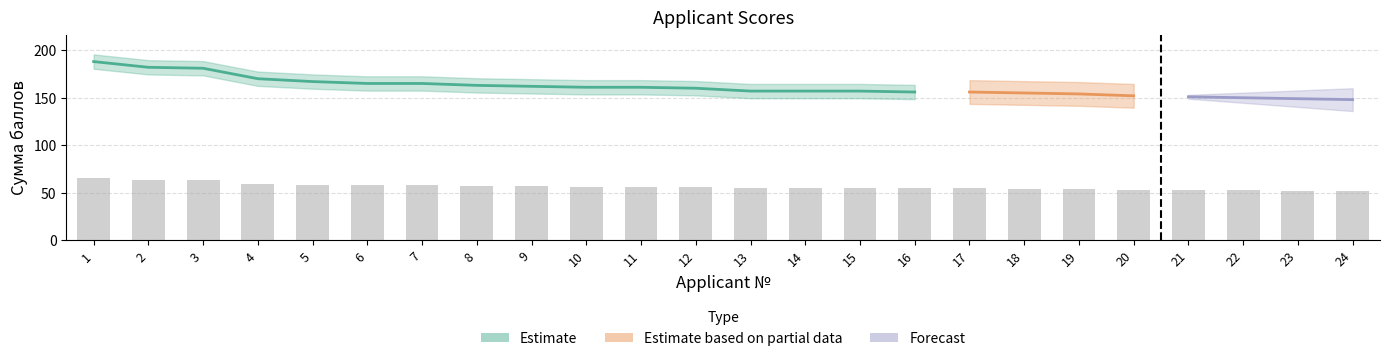

What is the difference between the maximum and second lowest values?

13.6